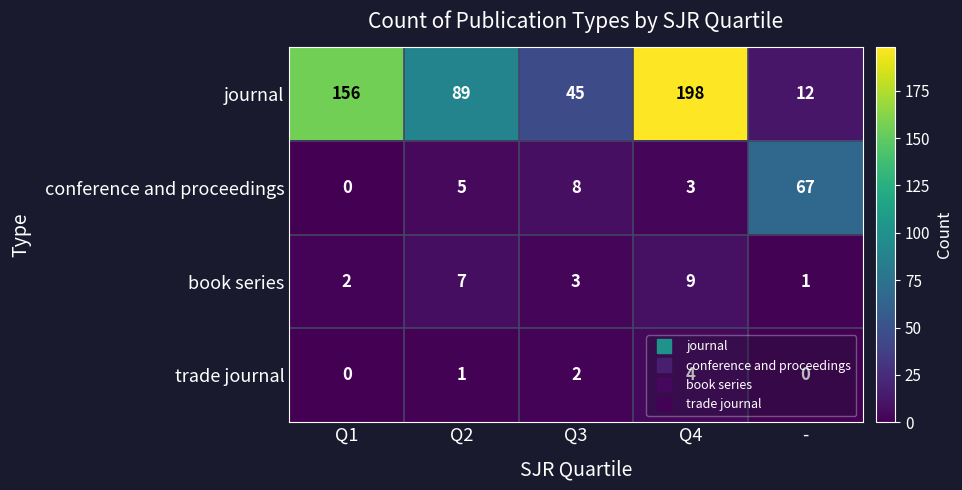

What is the sum of the book series values at Q3 and Q2?

10